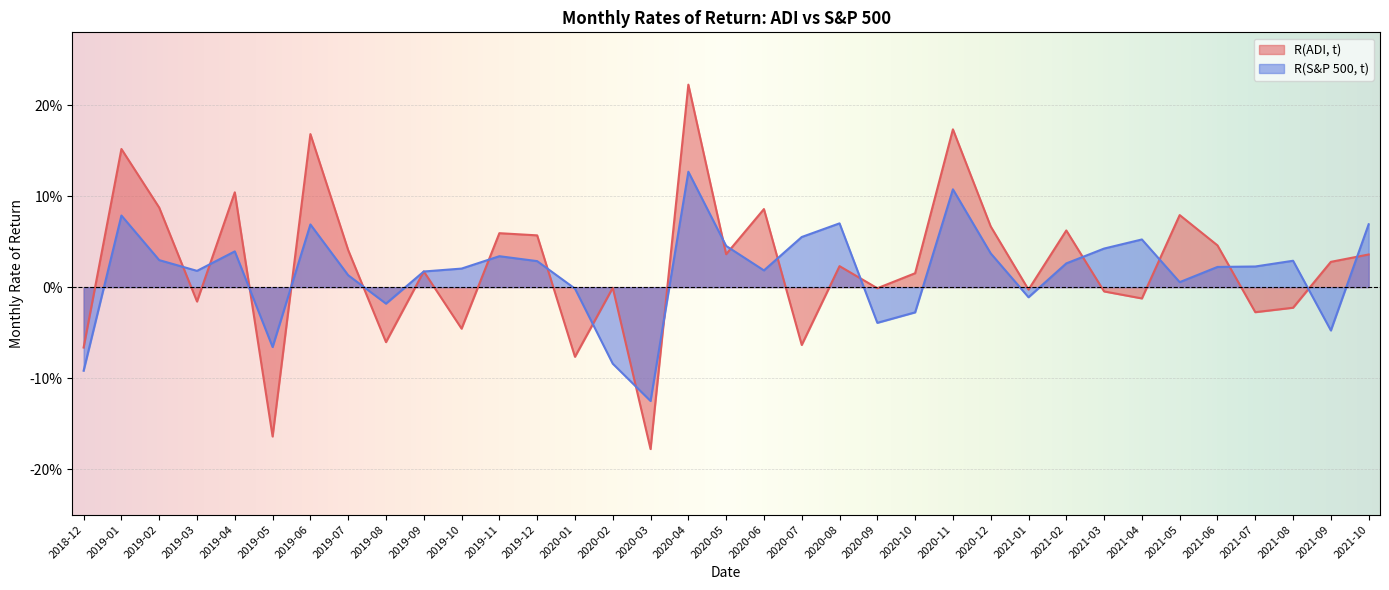

Reading left to right, transcribe all the data shown in this chart.

R(ADI, t): 2018-12=-0.1	2019-01=0.2	2019-02=0.1	2019-03=-0.0	2019-04=0.1	2019-05=-0.2	2019-06=0.2	2019-07=0.0	2019-08=-0.1	2019-09=0.0	2019-10=-0.0	2019-11=0.1	2019-12=0.1	2020-01=-0.1	2020-02=-0.0	2020-03=-0.2	2020-04=0.2	2020-05=0.0	2020-06=0.1	2020-07=-0.1	2020-08=0.0	2020-09=-0.0	2020-10=0.0	2020-11=0.2	2020-12=0.1	2021-01=-0.0	2021-02=0.1	2021-03=-0.0	2021-04=-0.0	2021-05=0.1	2021-06=0.0	2021-07=-0.0	2021-08=-0.0	2021-09=0.0	2021-10=0.0
R(S&P 500, t): 2018-12=-0.1	2019-01=0.1	2019-02=0.0	2019-03=0.0	2019-04=0.0	2019-05=-0.1	2019-06=0.1	2019-07=0.0	2019-08=-0.0	2019-09=0.0	2019-10=0.0	2019-11=0.0	2019-12=0.0	2020-01=-0.0	2020-02=-0.1	2020-03=-0.1	2020-04=0.1	2020-05=0.0	2020-06=0.0	2020-07=0.1	2020-08=0.1	2020-09=-0.0	2020-10=-0.0	2020-11=0.1	2020-12=0.0	2021-01=-0.0	2021-02=0.0	2021-03=0.0	2021-04=0.1	2021-05=0.0	2021-06=0.0	2021-07=0.0	2021-08=0.0	2021-09=-0.0	2021-10=0.1